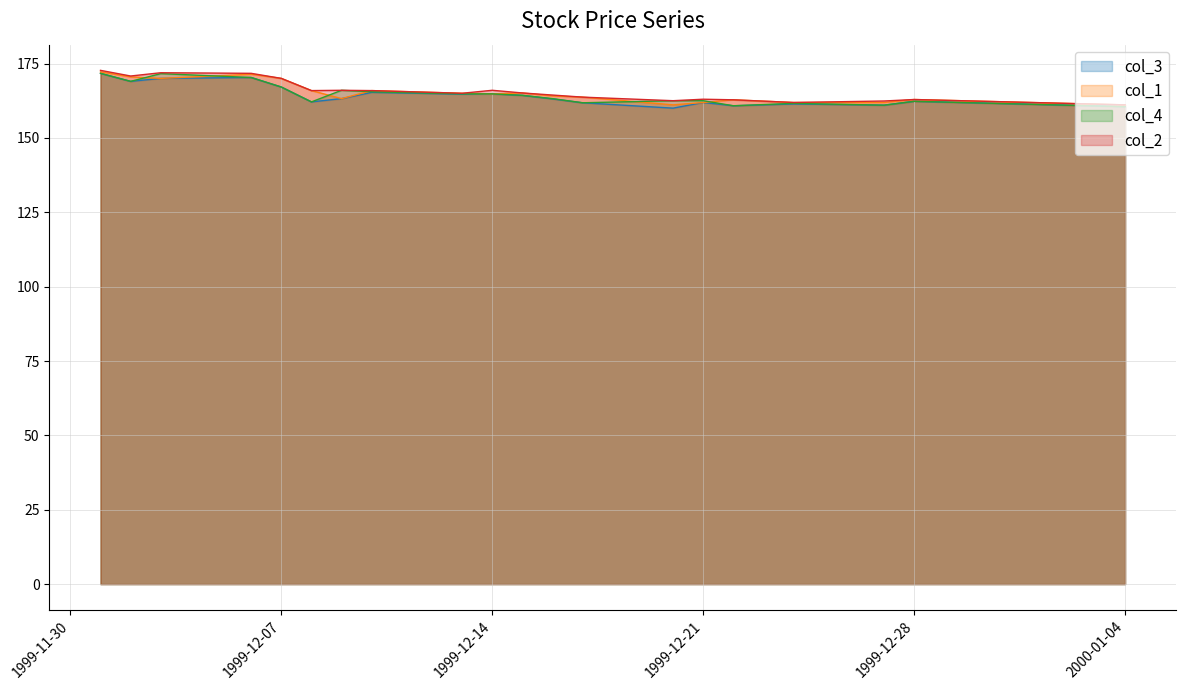

True or false: col_4 and col_2 intersect in this chart.

False